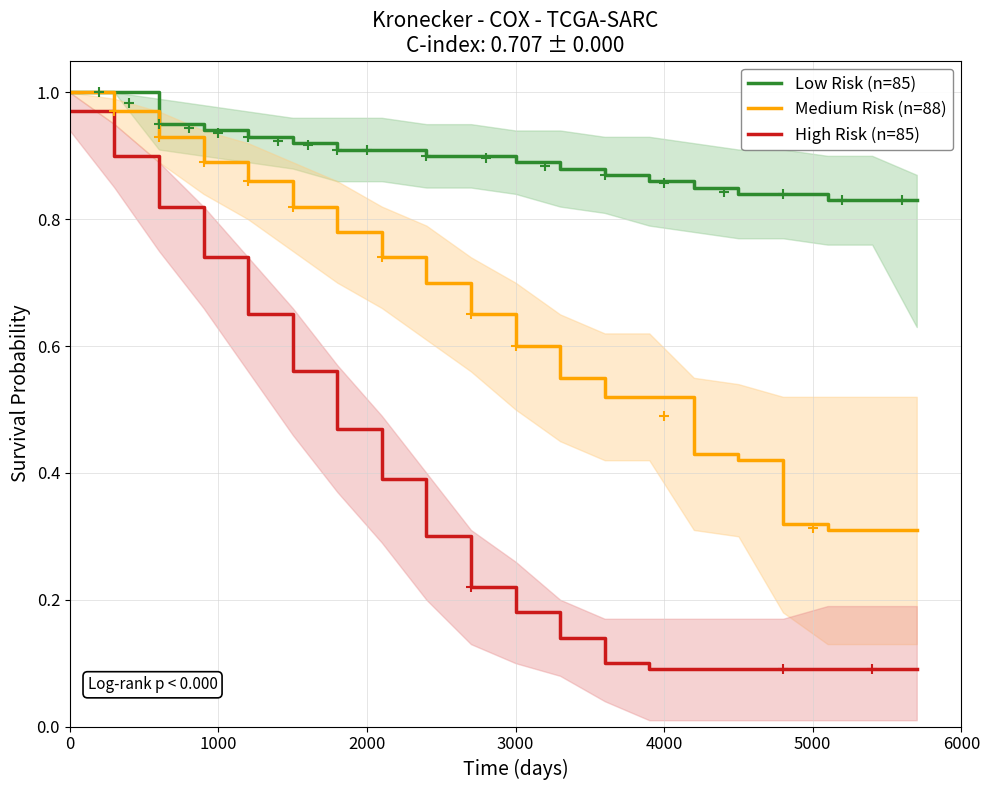

True or false: High Risk (n=85) and Low Risk (n=85) cross at least once.

False